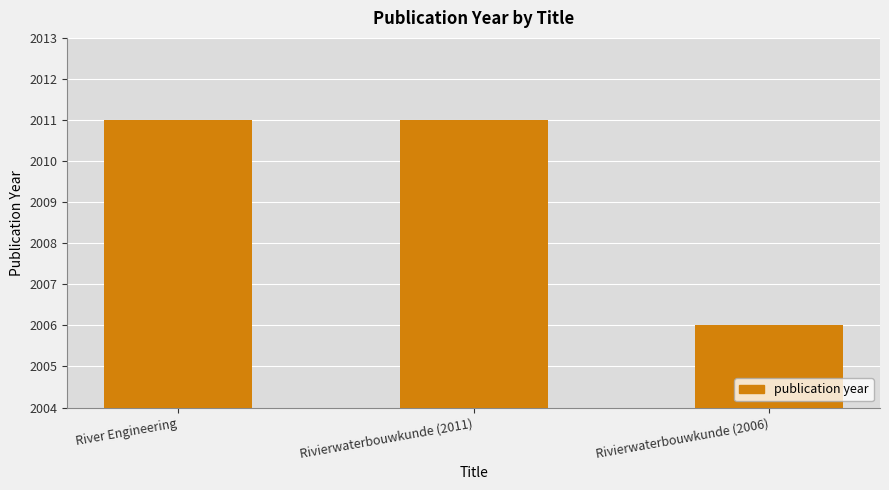

Reading left to right, transcribe all the data shown in this chart.

River Engineering=2011	Rivierwaterbouwkunde (2011)=2011	Rivierwaterbouwkunde (2006)=2006